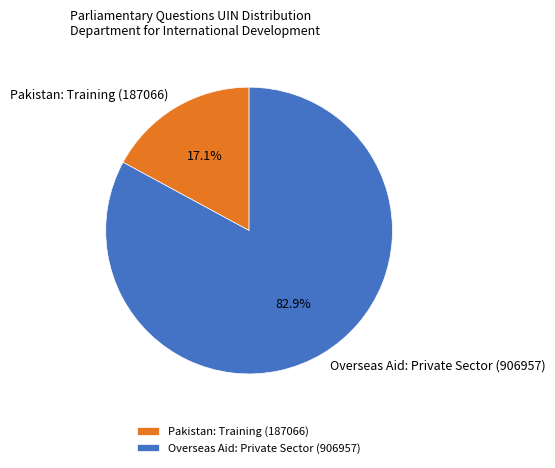

Does any single category account for the majority?

Yes